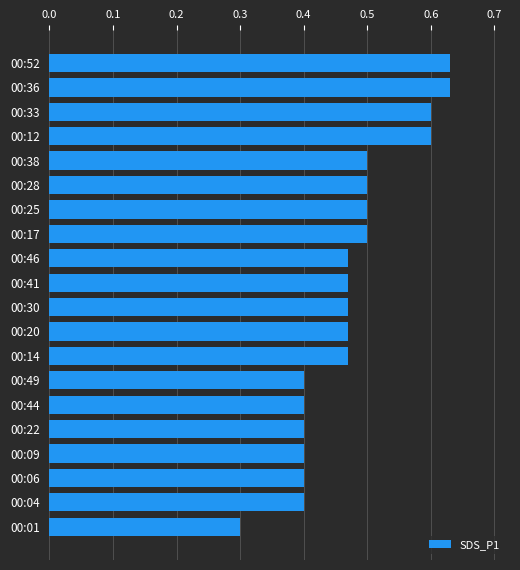

Which category has the lowest value across all series?

00:01